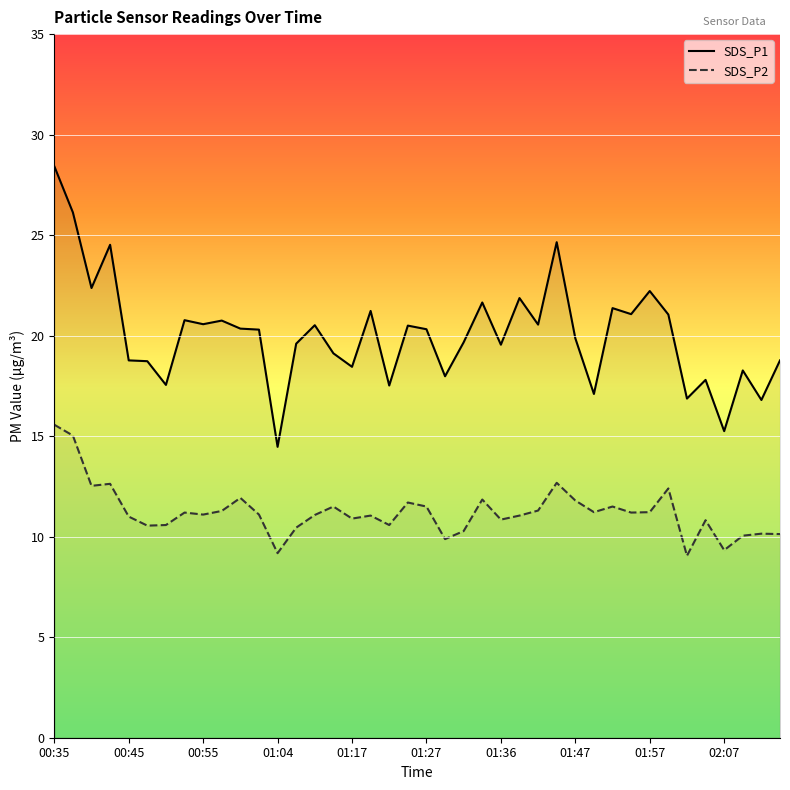

The SDS_P2 series shows 9.2 at 01:04. True or false?

True